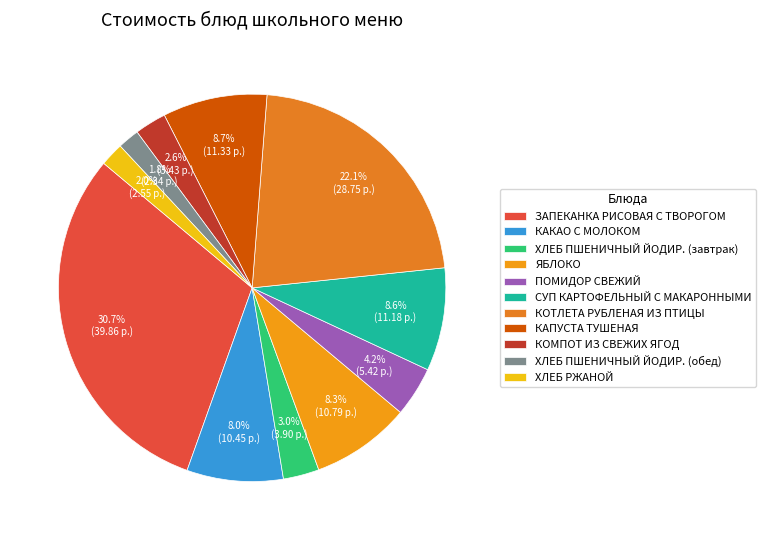

Is it true that КАПУСТА ТУШЕНАЯ is 9% of the pie?

True